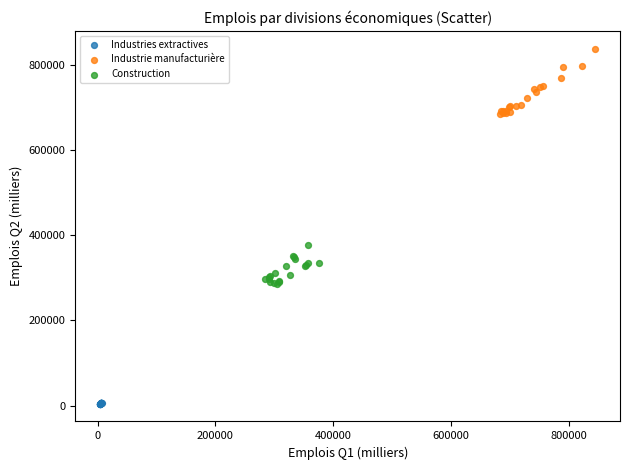

Which series has the largest Y range (max minus min)?

Industrie manufacturière